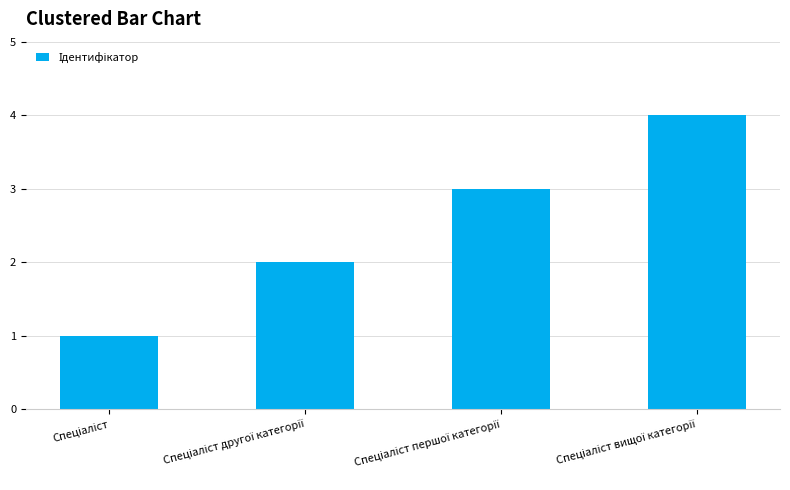

What is the sum of all values?

10